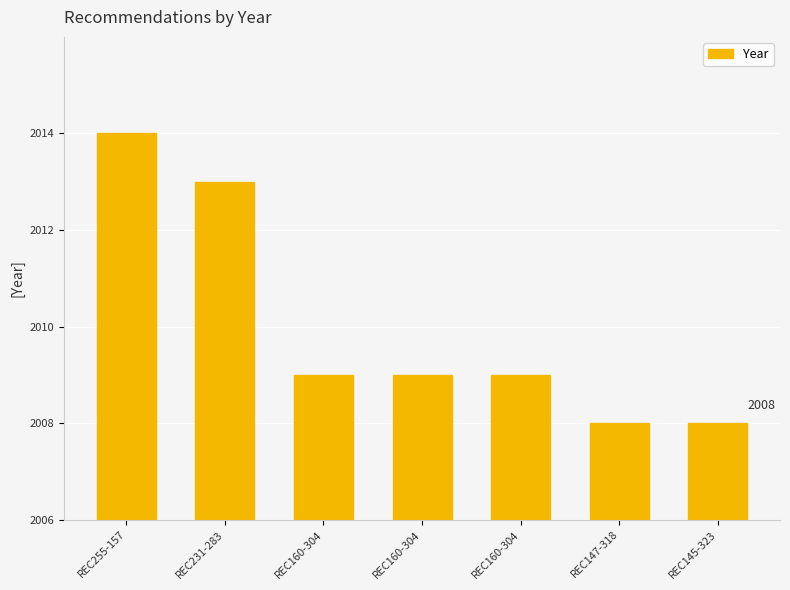

How many bars are there in total?

7